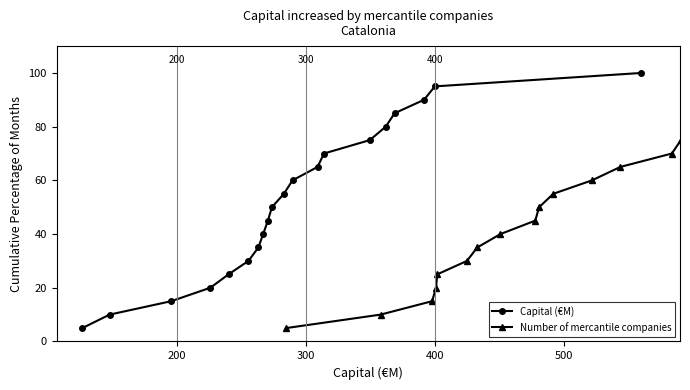

Reading right to left, what are all the values shown in this chart?

Capital (€M): 100.0	95.0	90.0	85.0	80.0	75.0	70.0	65.0	60.0	55.0	50.0	45.0	40.0	35.0	30.0	25.0	20.0	15.0	10.0	5.0
Number of mercantile companies: 100.0	95.0	90.0	85.0	80.0	75.0	70.0	65.0	60.0	55.0	50.0	45.0	40.0	35.0	30.0	25.0	20.0	15.0	10.0	5.0